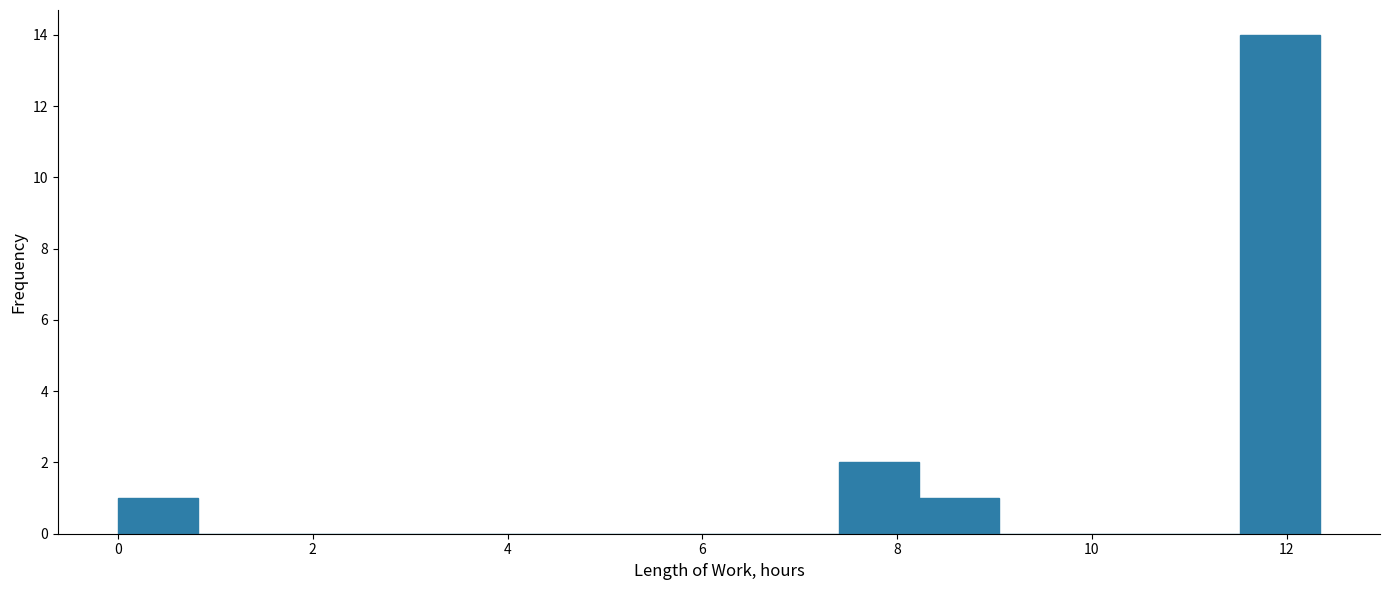

How tall is the bar that spans 7.4 to 8.2 on the x-axis? Neither the bar edges nor the heights are printed on the chart, so give them approximately, as read against the axes.

2